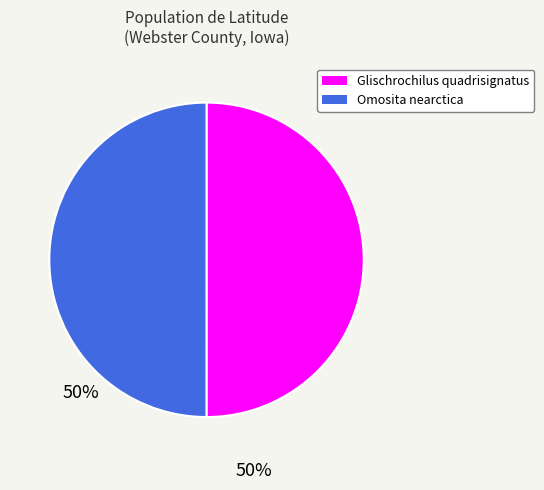

Is it true that Omosita nearctica is 50% of the pie?

True